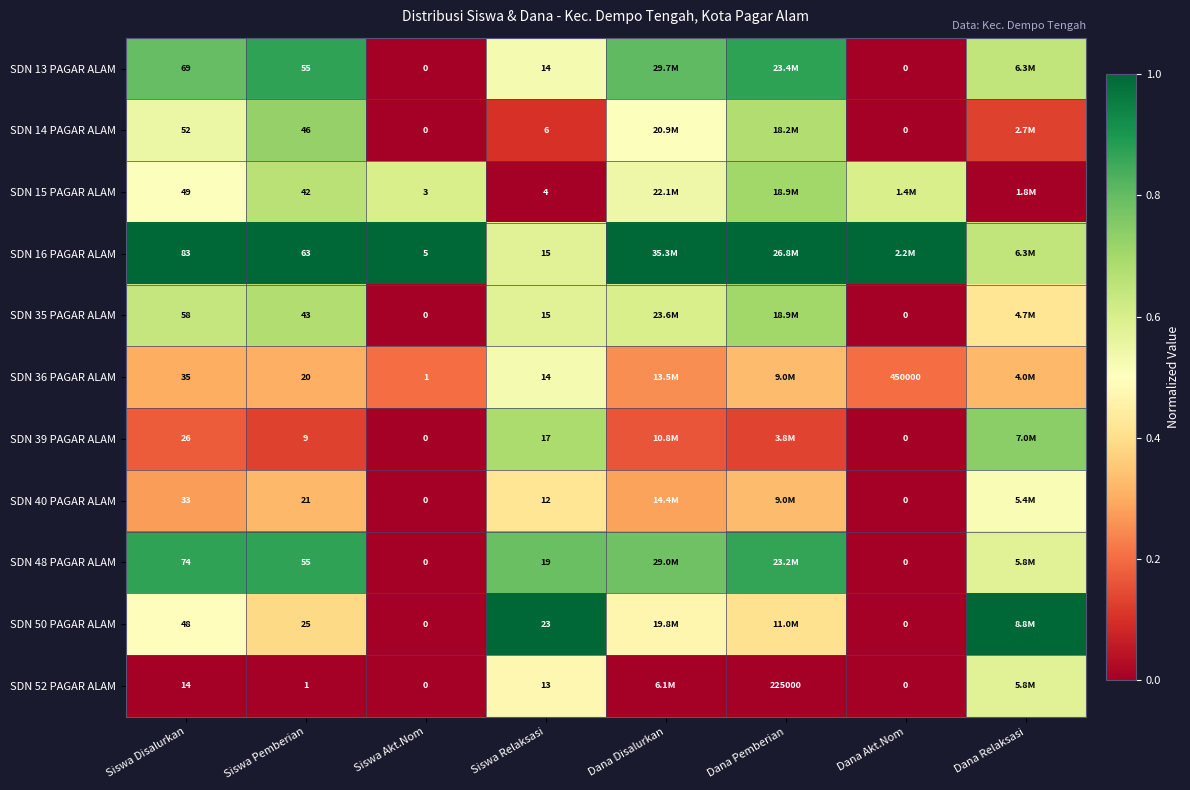

At how many categories does at least one series exceed 0?

8